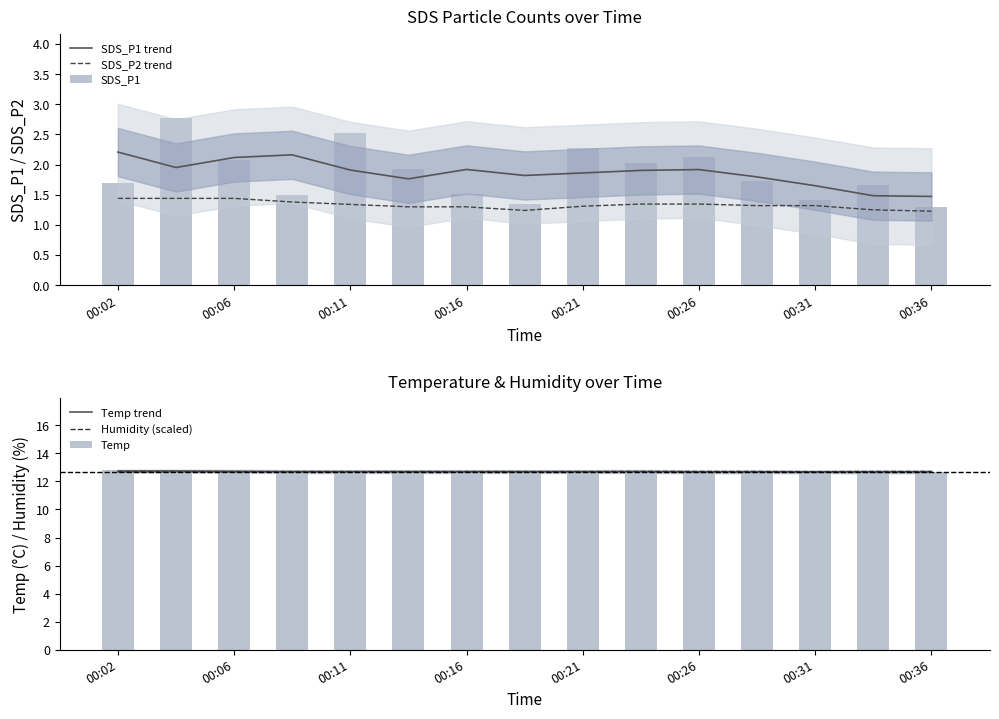

True or false: SDS_P2 trend and SDS_P1 trend intersect in this chart.

False